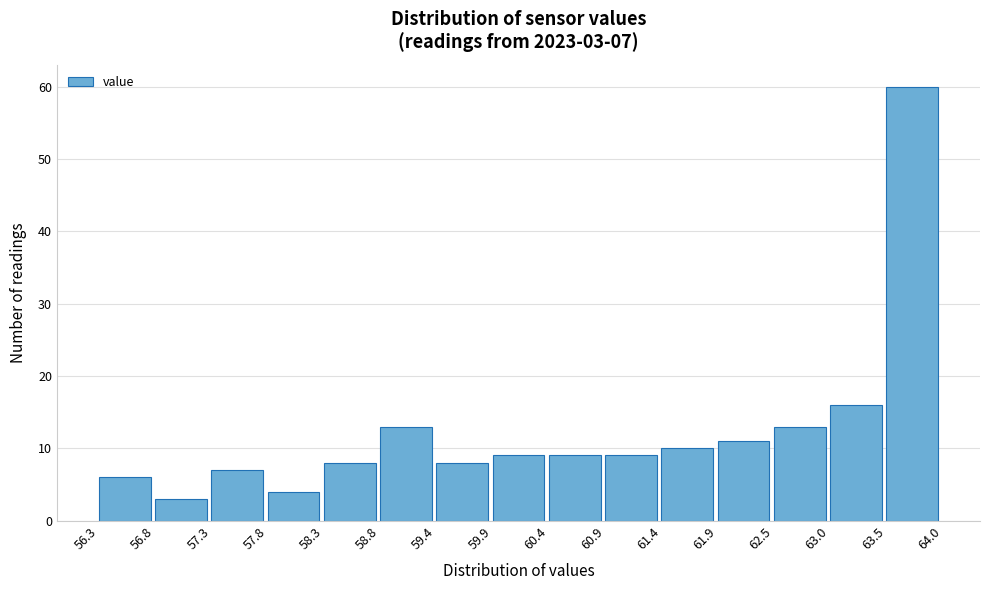

Which range on the x-axis has the tallest bar?

63.5 to 64.0